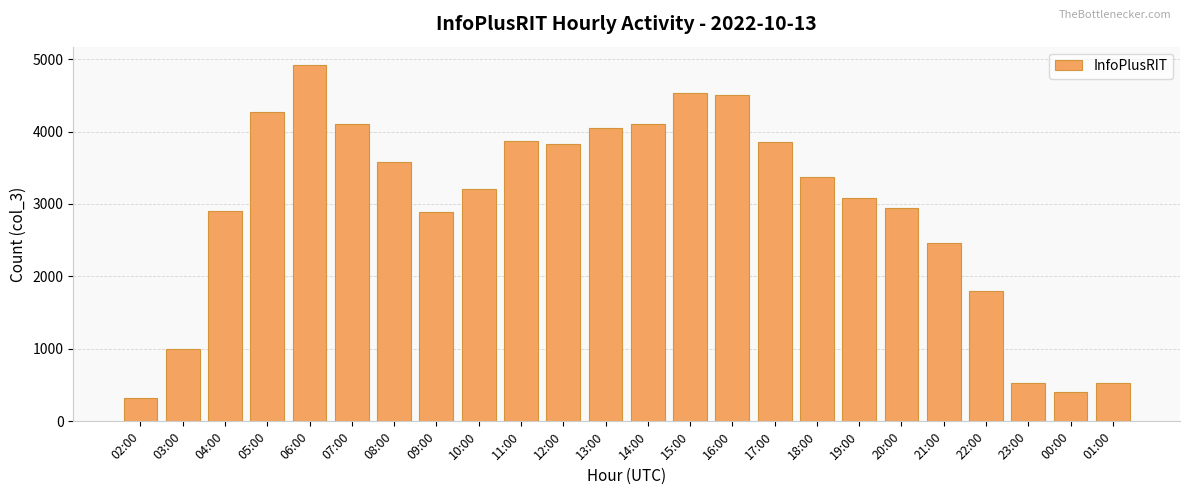

What is the difference between the values at 10:00 and 02:00?

2881